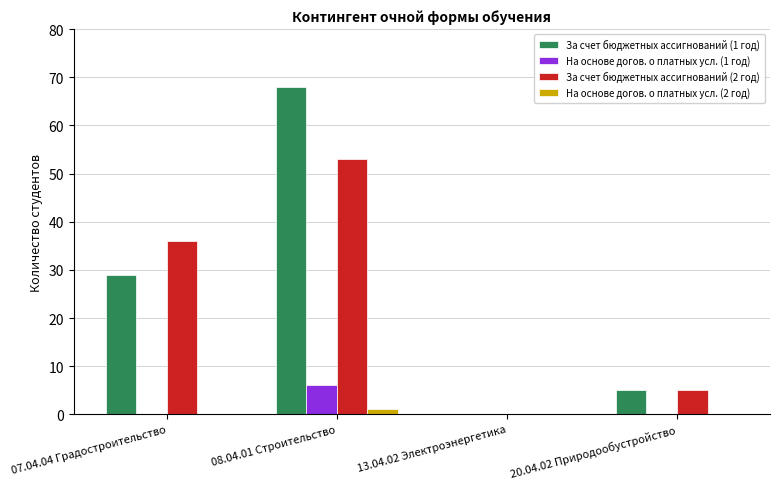

True or false: За счет бюджетных ассигнований (2 год) has a value of 5 at 20.04.02 Природообустройство.

True